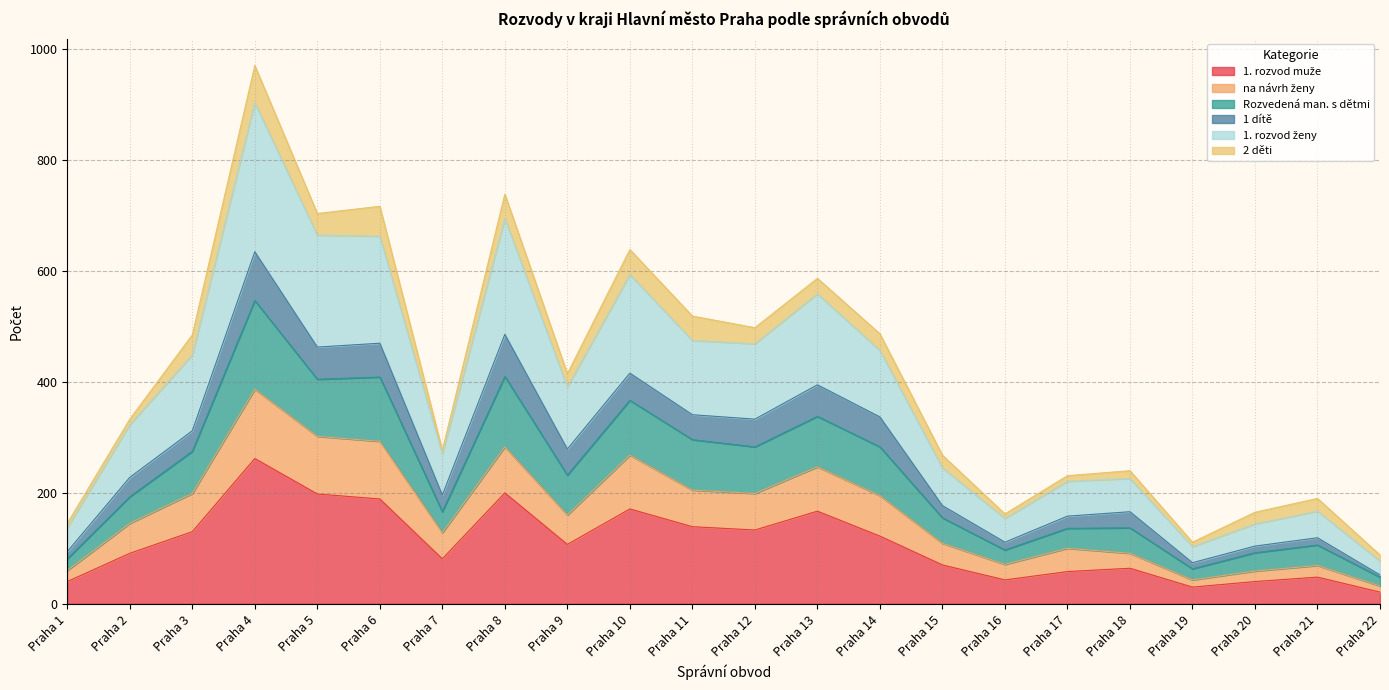

True or false: 1. rozvod ženy has more than 0 interior local peaks.

True